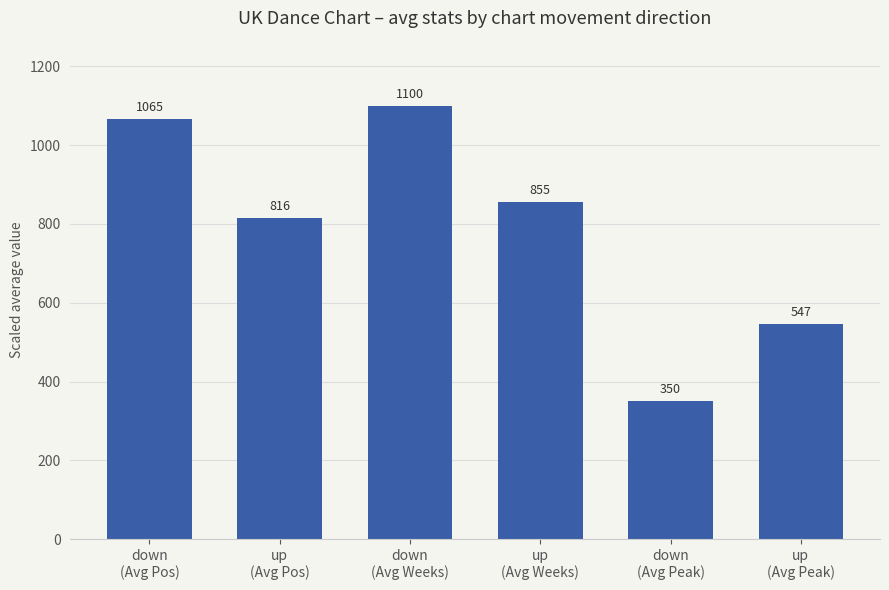

What is the average value?

789